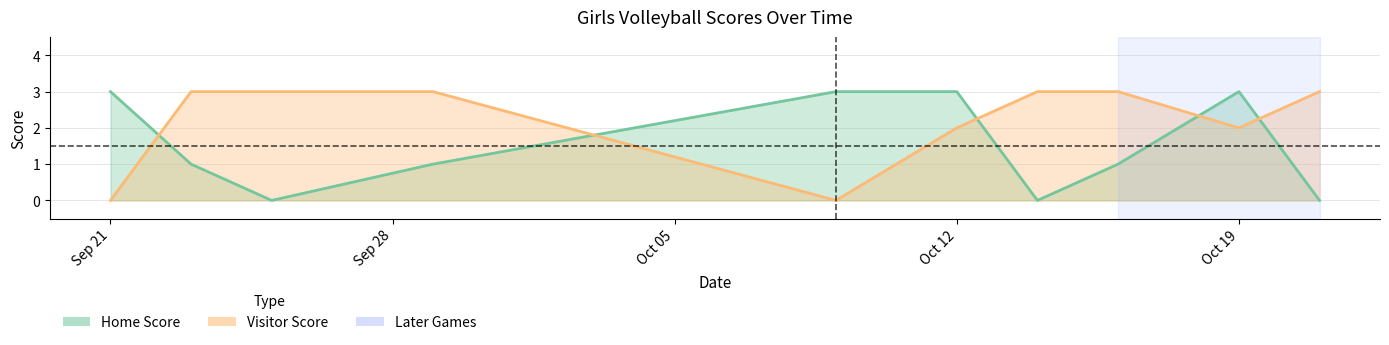

The Home Score series shows 1 at 2020-09-29. True or false?

True